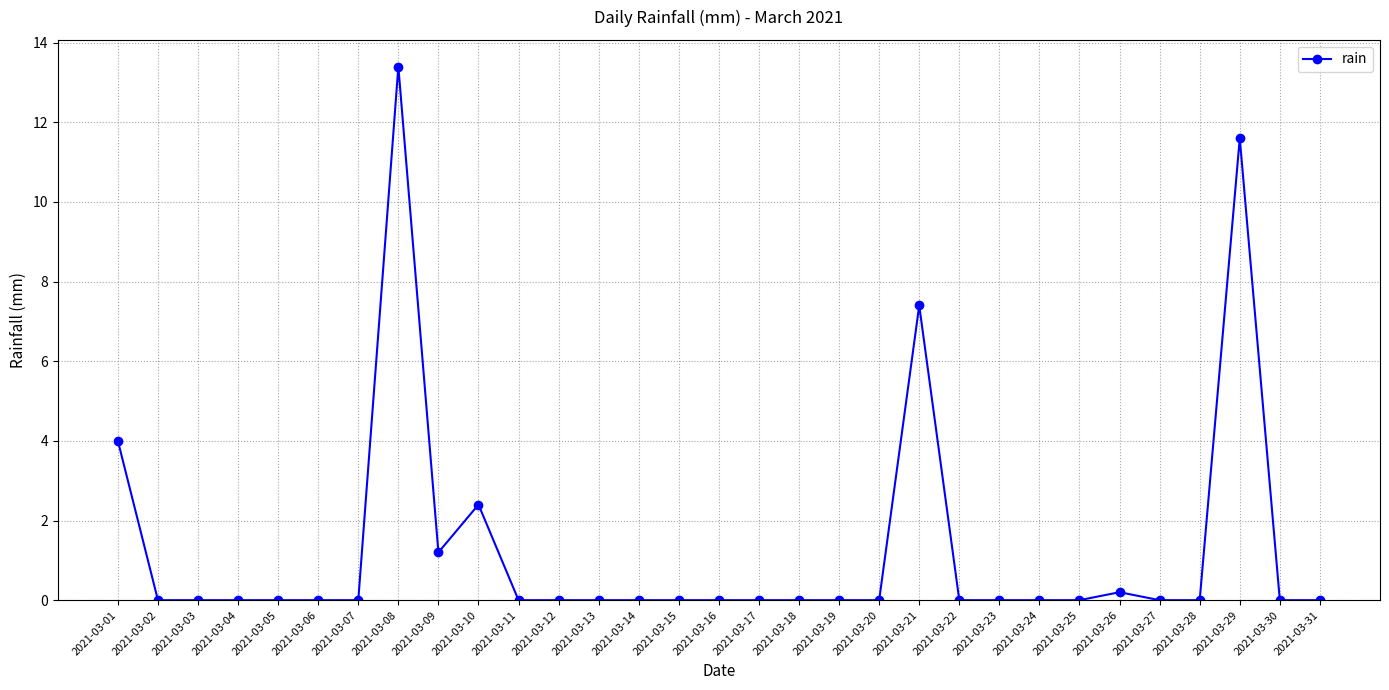

What is the difference between the second highest and minimum values?

11.6